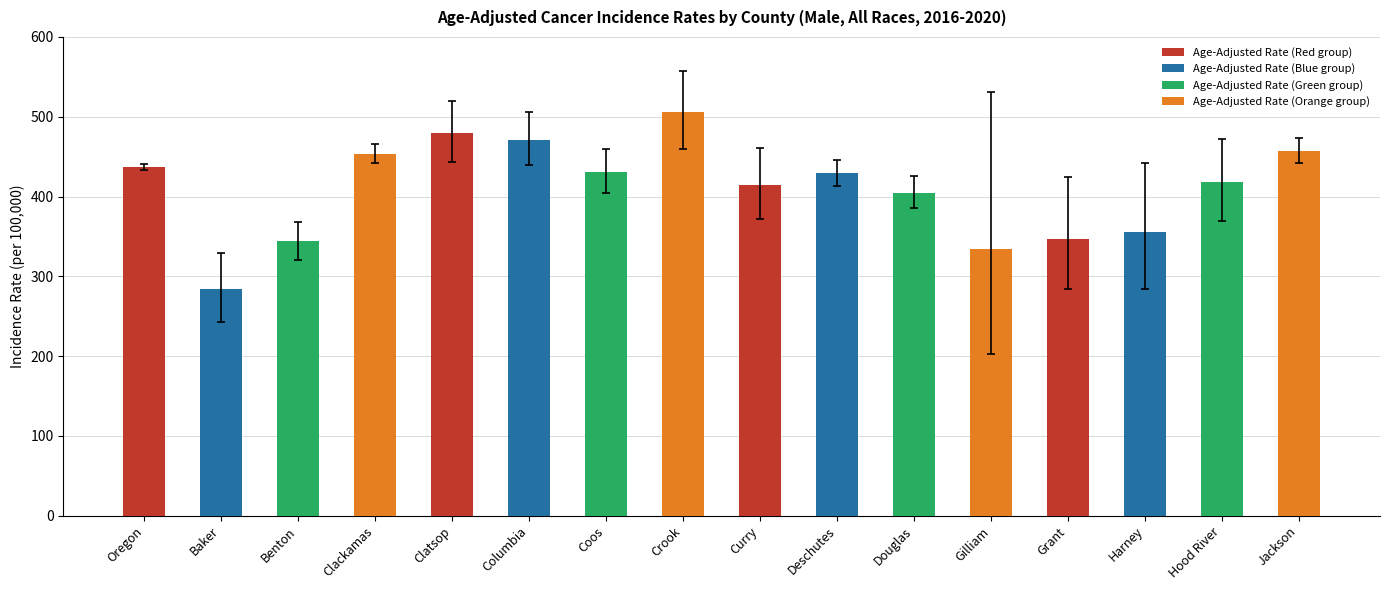

At which label does the data first exceed 429?

Oregon